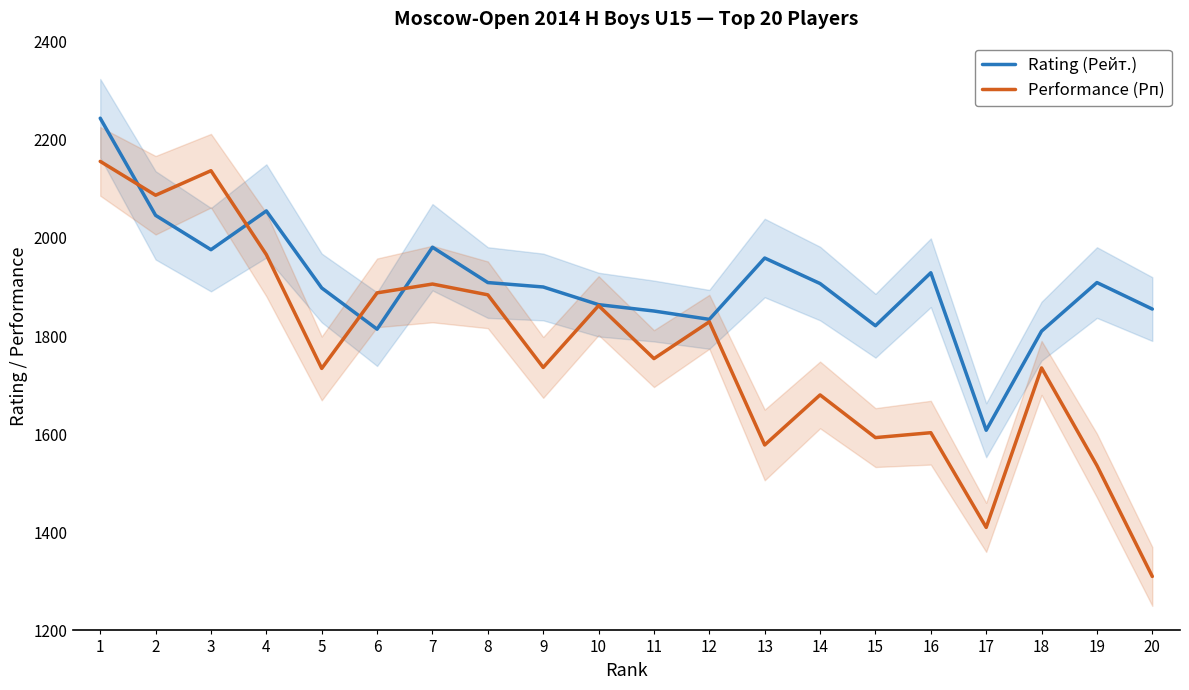

At which category is the sum across all series the highest?

1